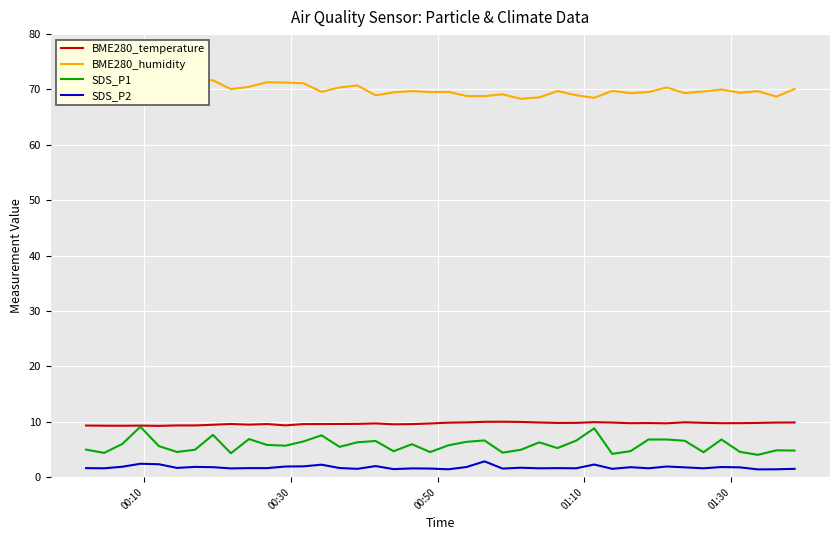

True or false: SDS_P2 and BME280_temperature intersect in this chart.

False